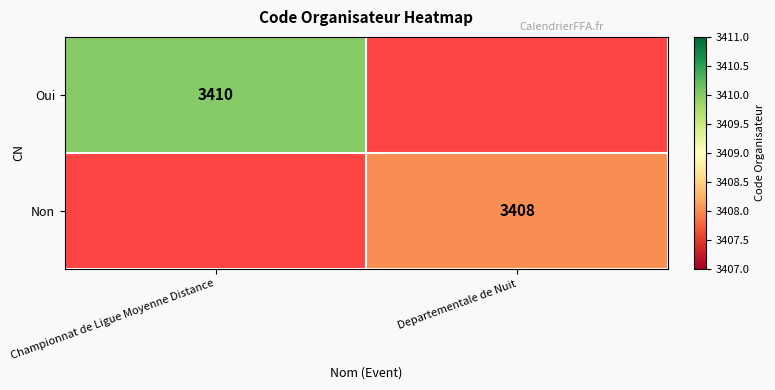

How many distinct data groups are displayed?

2